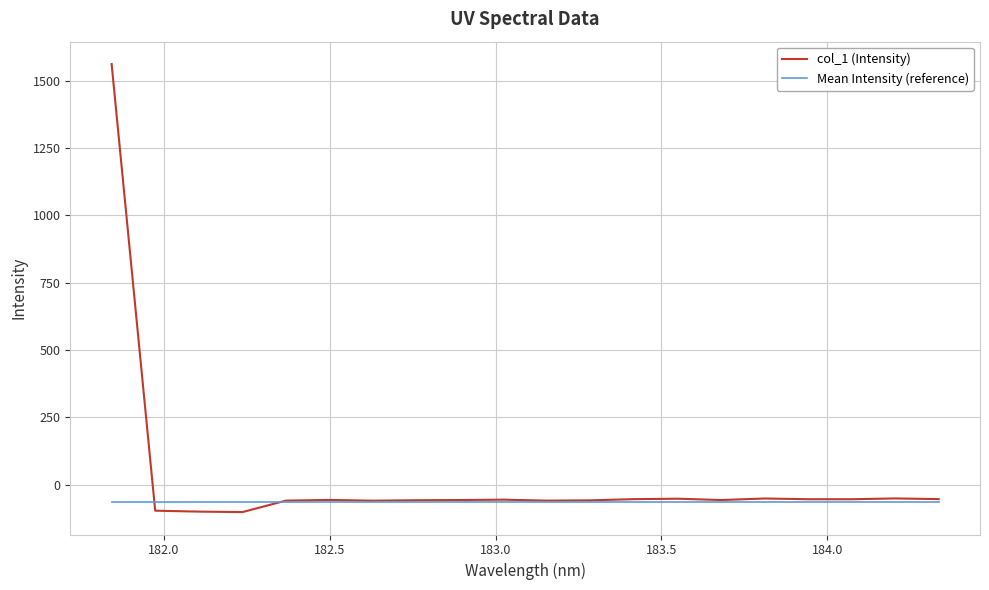

Which series has the largest total across all categories?

col_1 (Intensity)